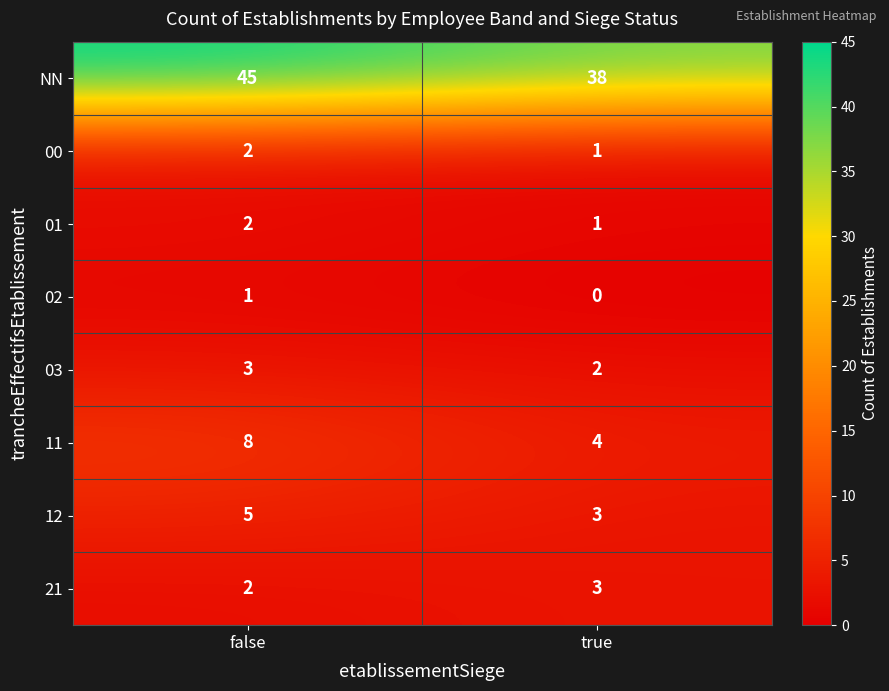

Which label corresponds to the largest value in the chart?

false